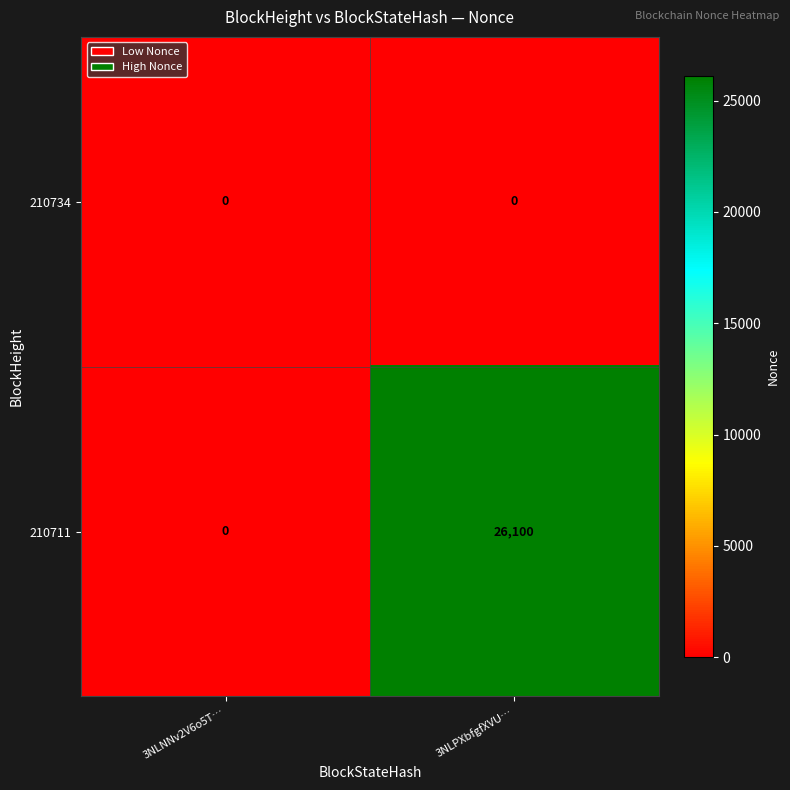

Which series has the widest spread of values?

210711